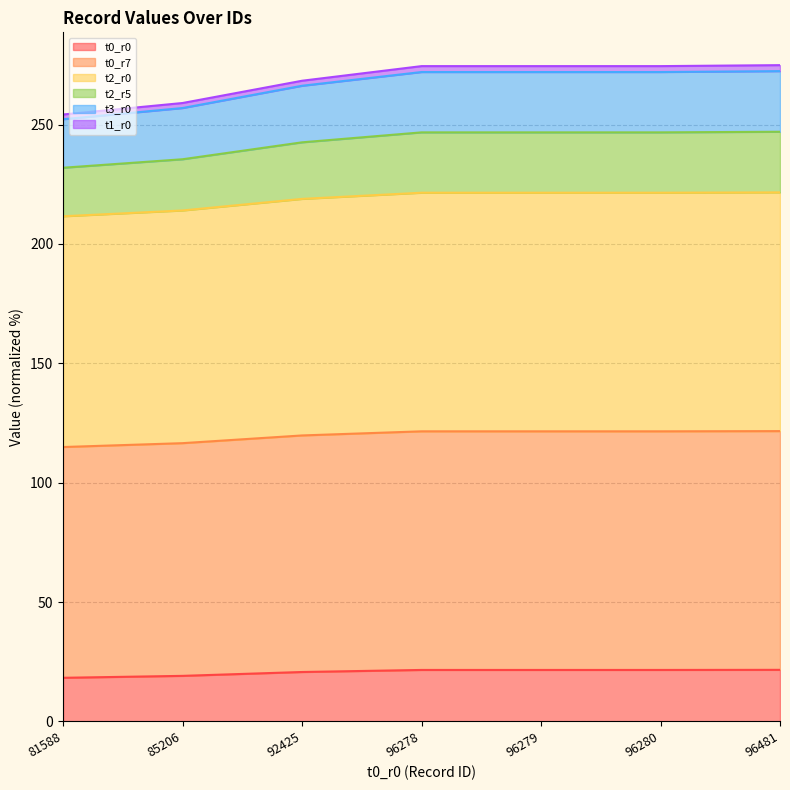

Which series has the largest range (max minus min)?

t2_r5